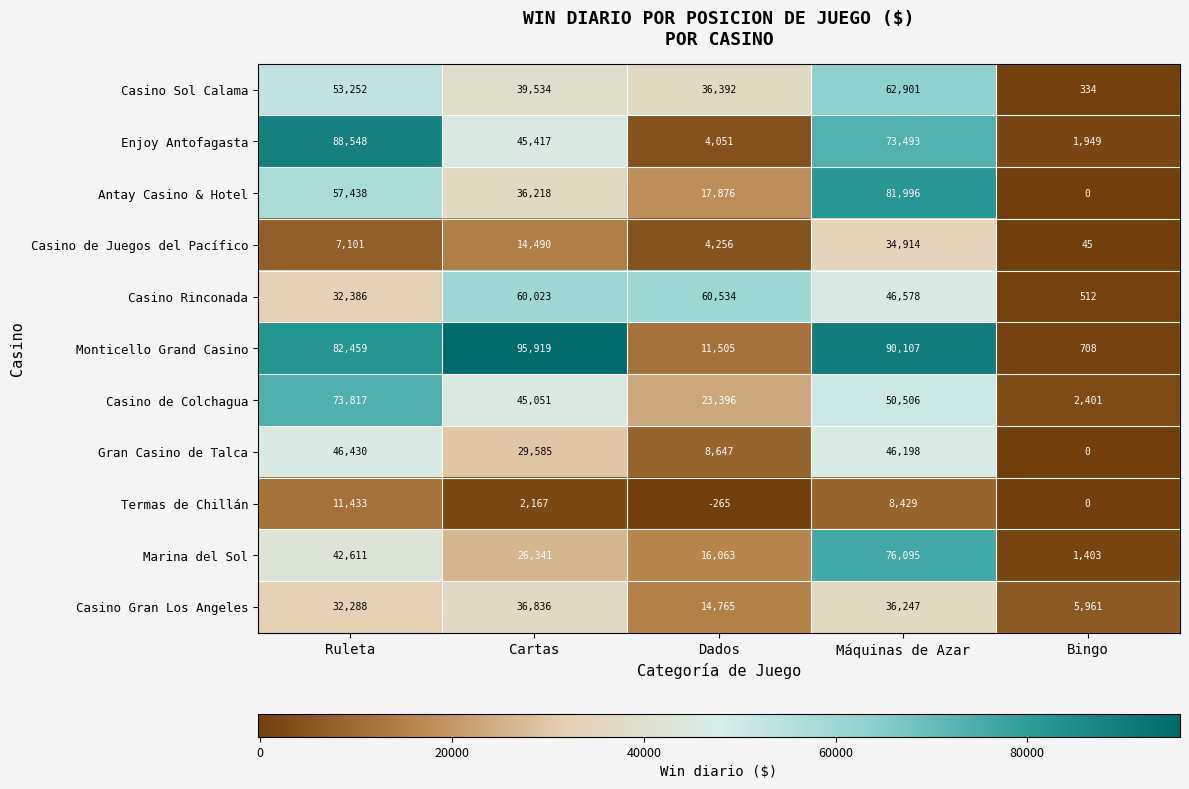

What is the spread (max minus min) of values at Máquinas de Azar?

81678